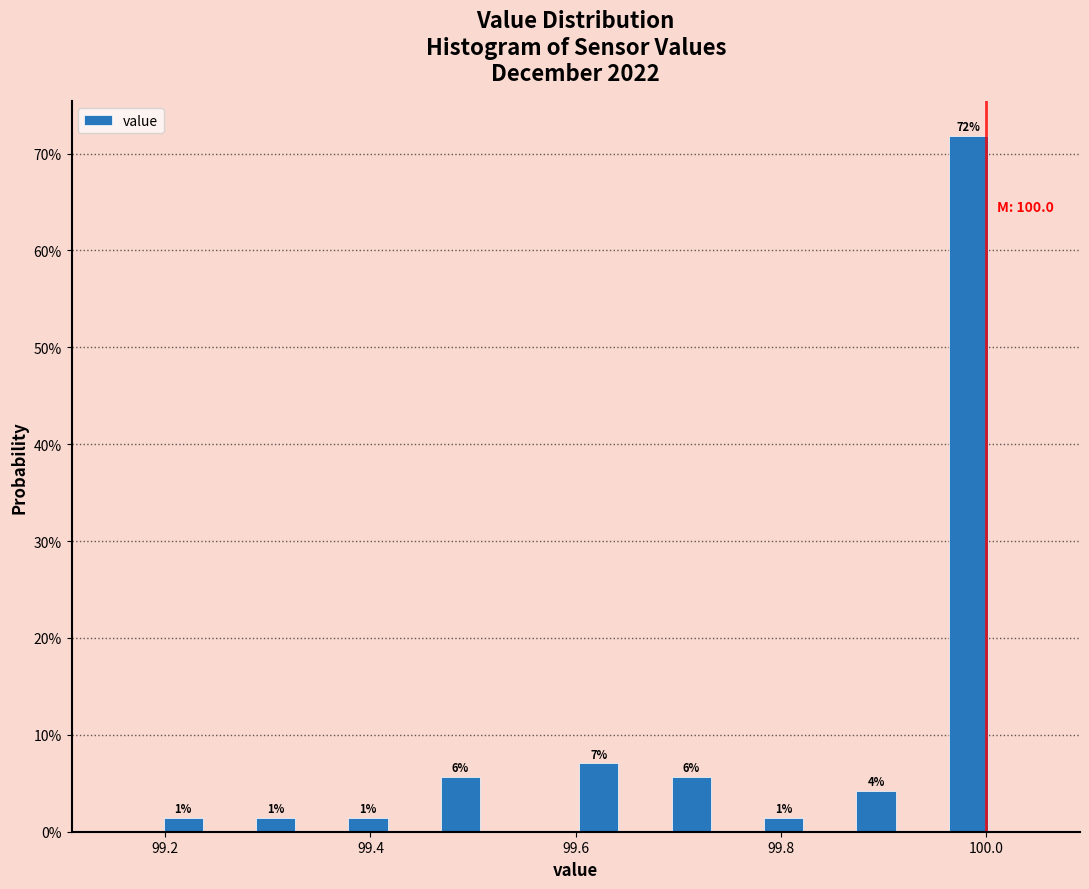

Around what value on the x-axis is the tallest bar? Give the approximate position of its centre, as read against the axis.

99.98